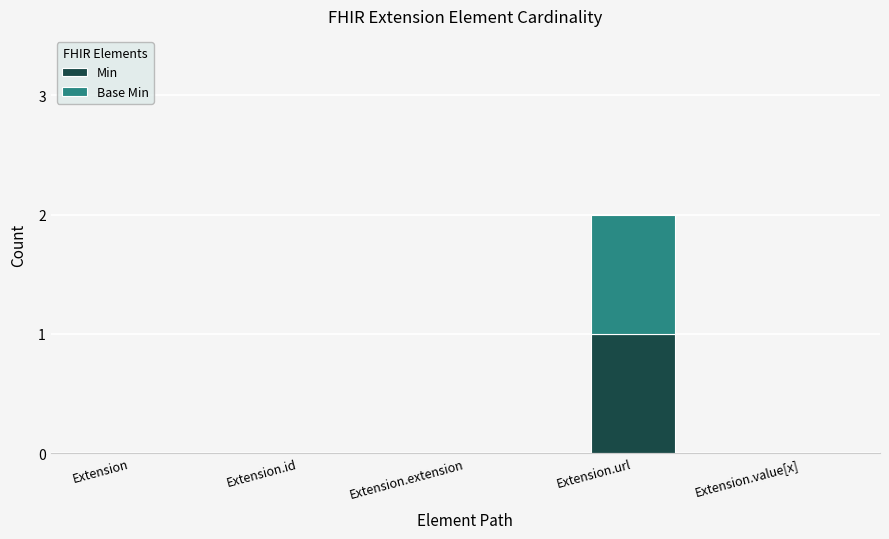

The Min series shows 2 at Extension.url. True or false?

False